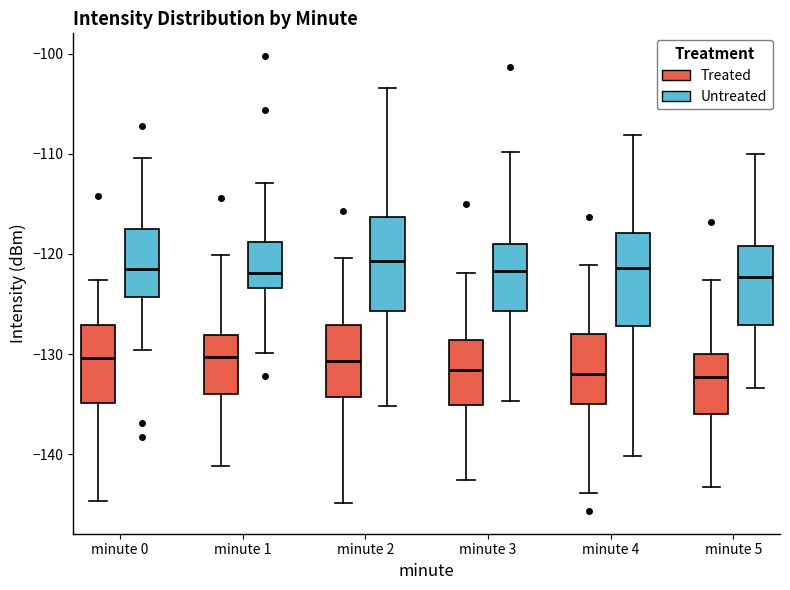

Reading left to right, transcribe this box plot: for each box, give where its median line is, the range the box spans, and where its two whiskers end, as read against the y-axis. The values are not printed on the chart, so give them approximately, as read against the axis.

minute 0 (Treated): median -130, box -135 to -127, whiskers -145 to -123
minute 0 (Untreated): median -121, box -124 to -117, whiskers -130 to -110
minute 1 (Treated): median -130, box -134 to -128, whiskers -141 to -120
minute 1 (Untreated): median -122, box -123 to -119, whiskers -130 to -113
minute 2 (Treated): median -131, box -134 to -127, whiskers -145 to -120
minute 2 (Untreated): median -121, box -126 to -116, whiskers -135 to -103
minute 3 (Treated): median -132, box -135 to -129, whiskers -143 to -122
minute 3 (Untreated): median -122, box -126 to -119, whiskers -135 to -110
minute 4 (Treated): median -132, box -135 to -128, whiskers -144 to -121
minute 4 (Untreated): median -121, box -127 to -118, whiskers -140 to -108
minute 5 (Treated): median -132, box -136 to -130, whiskers -143 to -123
minute 5 (Untreated): median -122, box -127 to -119, whiskers -133 to -110